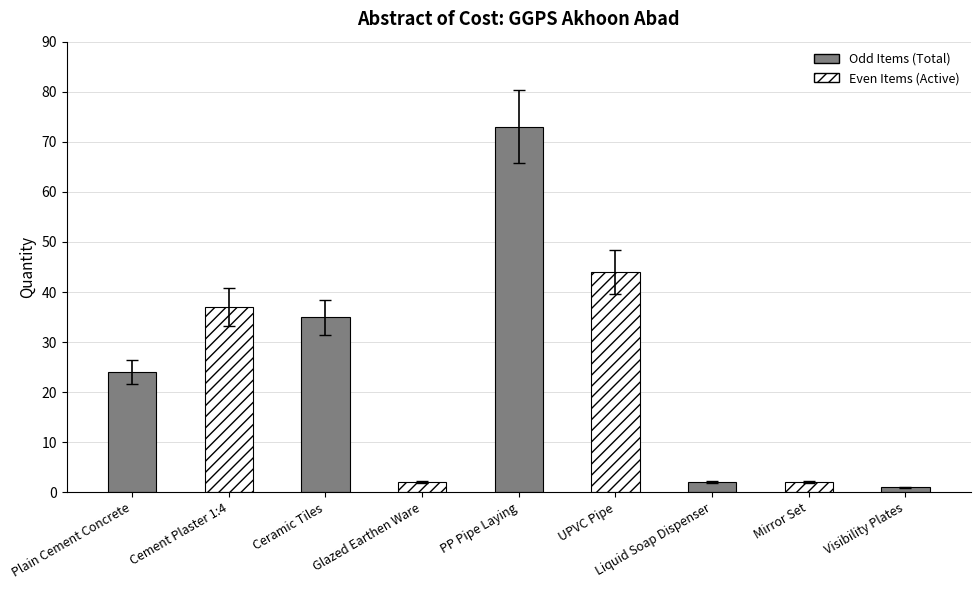

What is the sum of the values at Cement Plaster 1:4 and Ceramic Tiles?

72